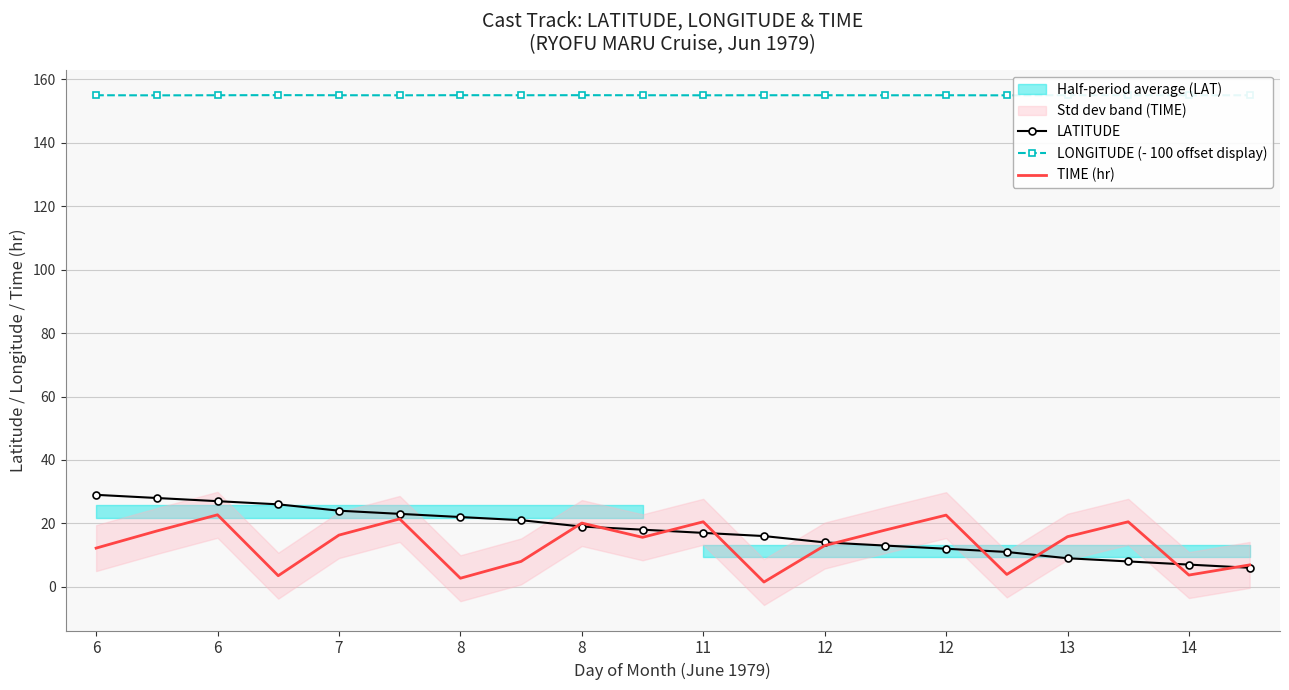

Where does the LATITUDE series first go above 18?

6